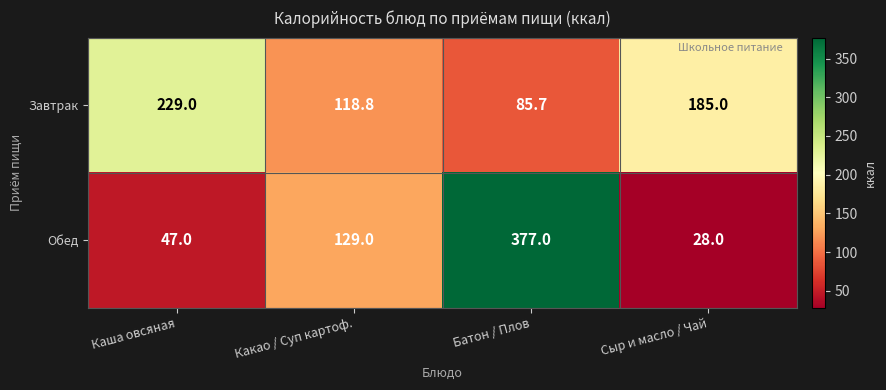

Reading left to right, what are all the values shown in this chart?

Завтрак: 229.0	118.8	85.7	185.0
Обед: 47.0	129.0	377.0	28.0